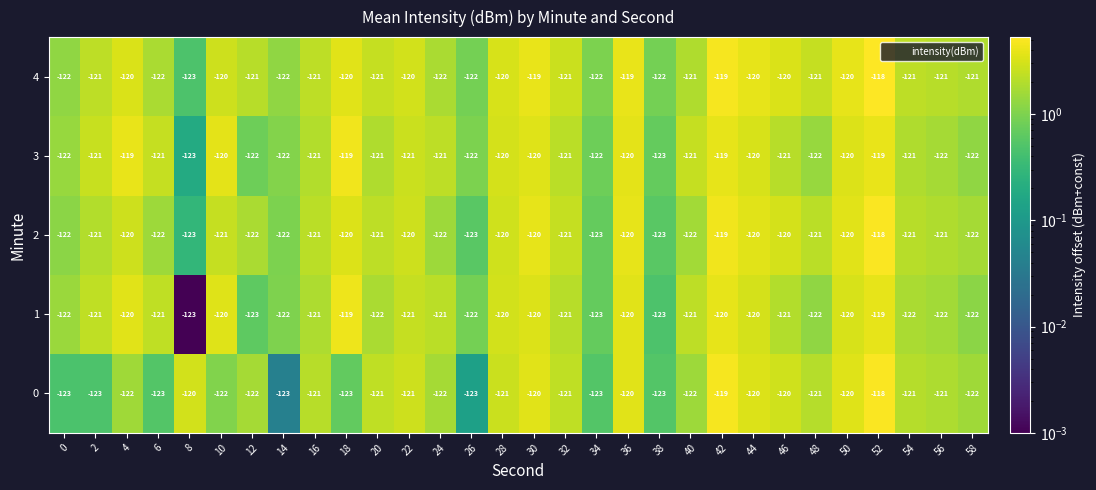

Which series has the largest total across all categories?

4